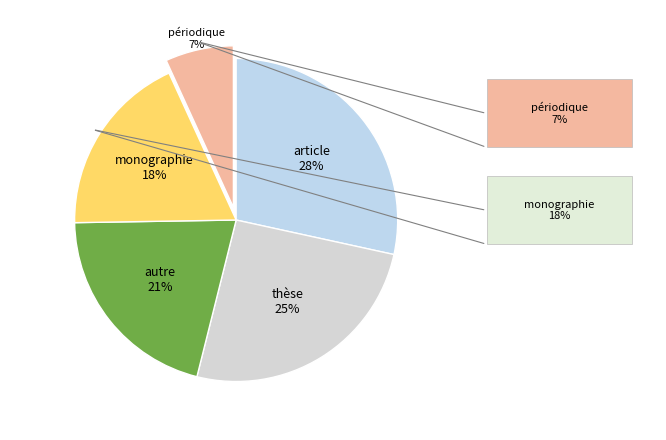

Does any single category account for the majority?

No